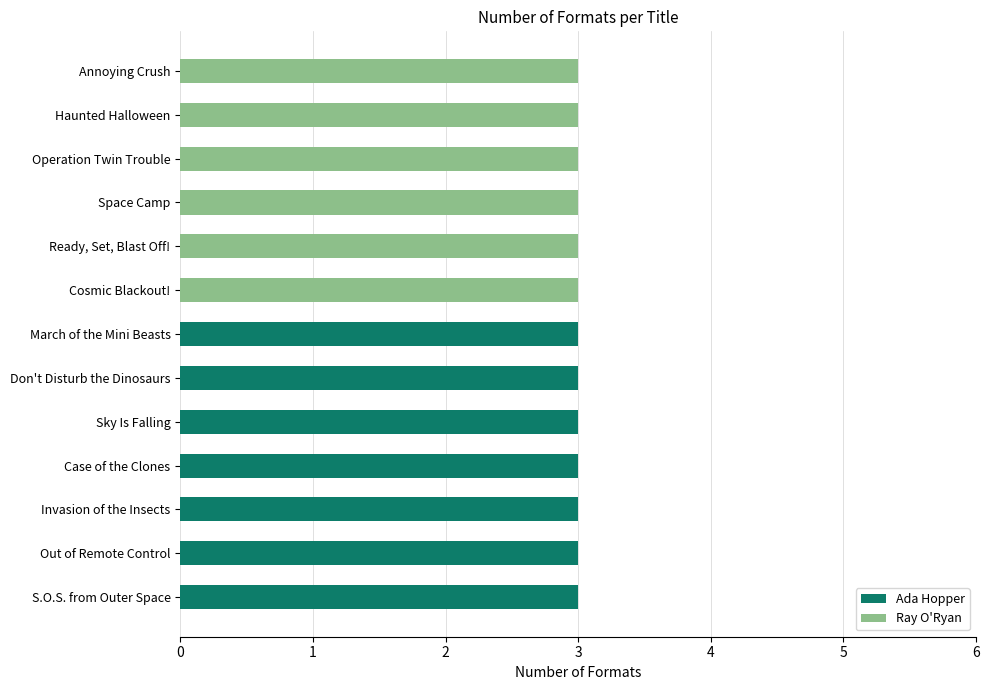

What is the sum of all Ada Hopper values?

21